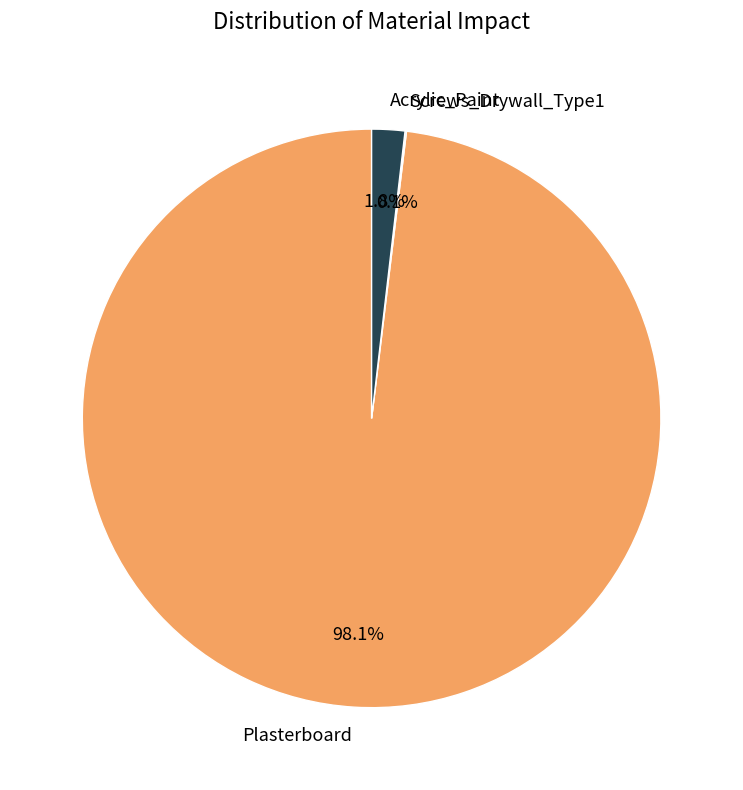

To the nearest percent, what percentage of the pie is Acrylic_Paint?

2%